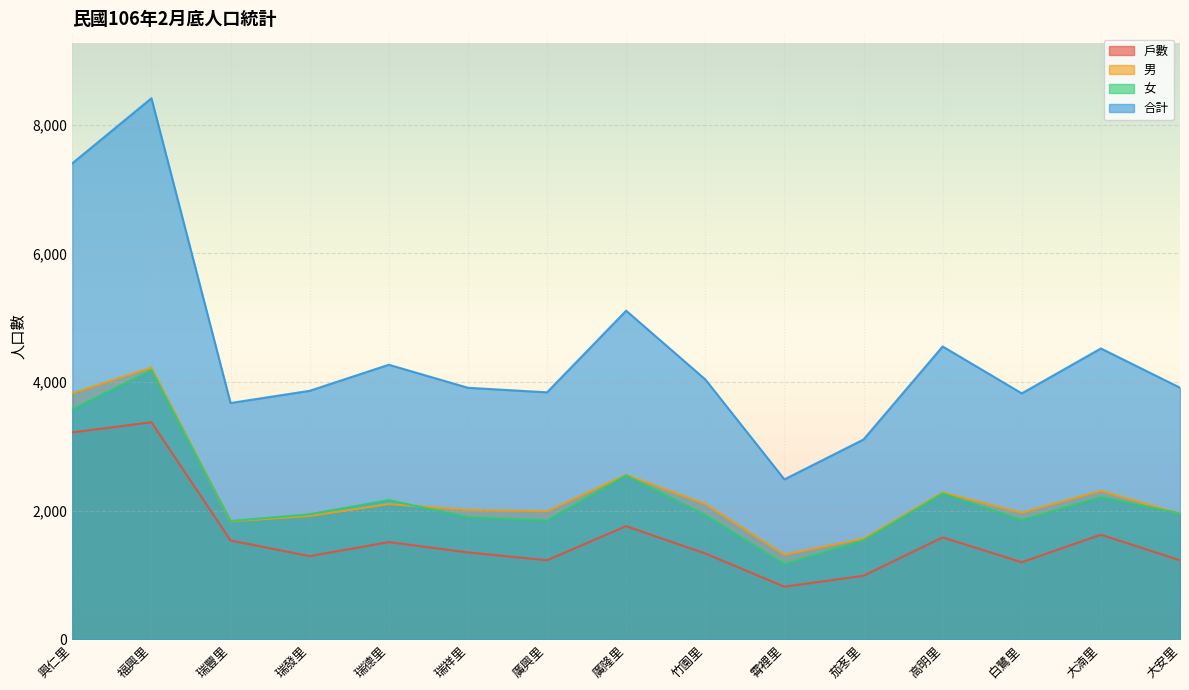

The value of 戶數 at 福興里 is 3376. True or false?

True